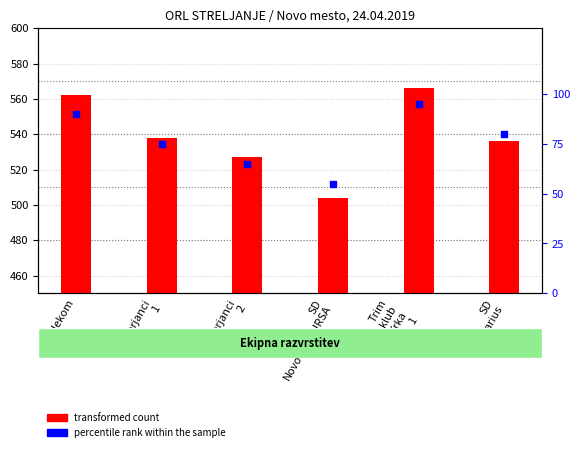

At how many categories does at least one series exceed 422?

6